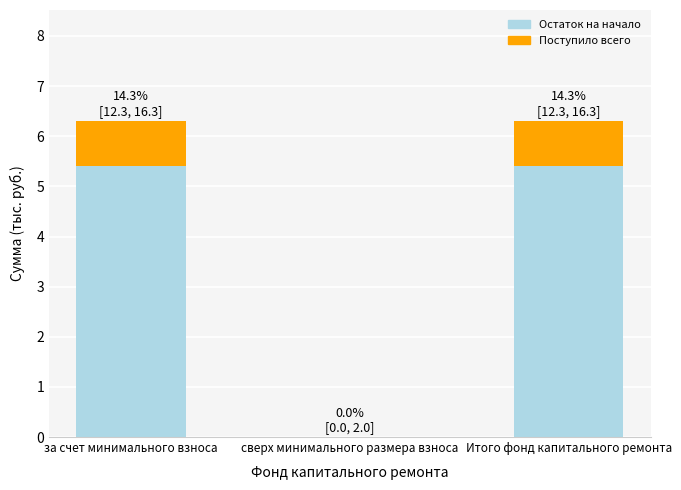

What is the sum of the Остаток на начало values at за счет минимального взноса and сверх минимального размера взноса?

5.4